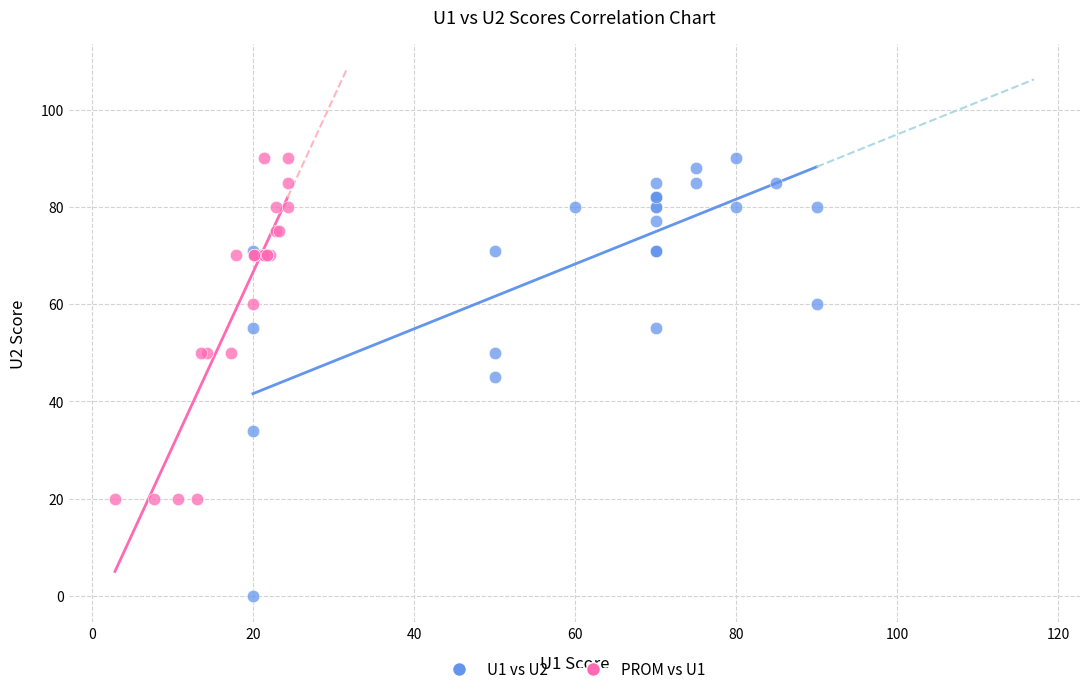

Which series reaches the minimum Y coordinate?

U1 vs U2